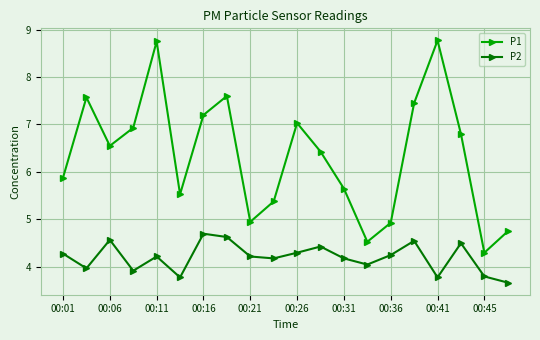

Which series has the largest total across all categories?

P1